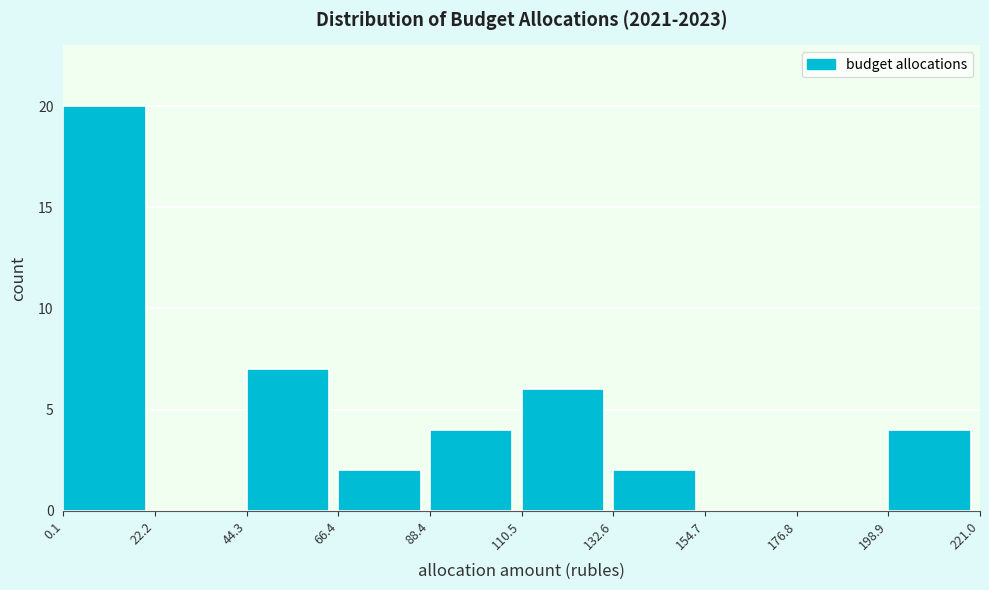

Reading left to right, list every bar in this chart as the range it spans on the x-axis followed by its height. The values are not printed on the chart, so give them approximately, as read against the axis.

0.1 to 22.2: 20
22.2 to 44.3: 0
44.3 to 66.4: 7
66.4 to 88.4: 2
88.4 to 110.5: 4
110.5 to 132.6: 6
132.6 to 154.7: 2
154.7 to 176.8: 0
176.8 to 198.9: 0
198.9 to 221.0: 4